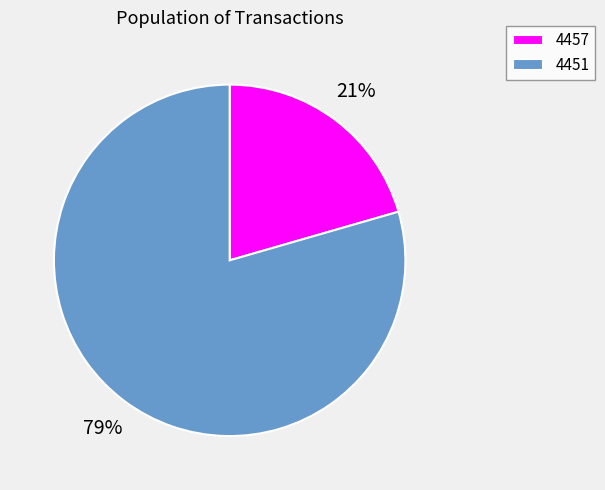

Count the number of slices in the pie.

2